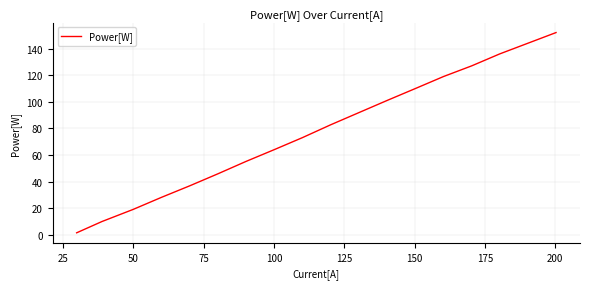

What is the maximum value shown in the chart?

152.0